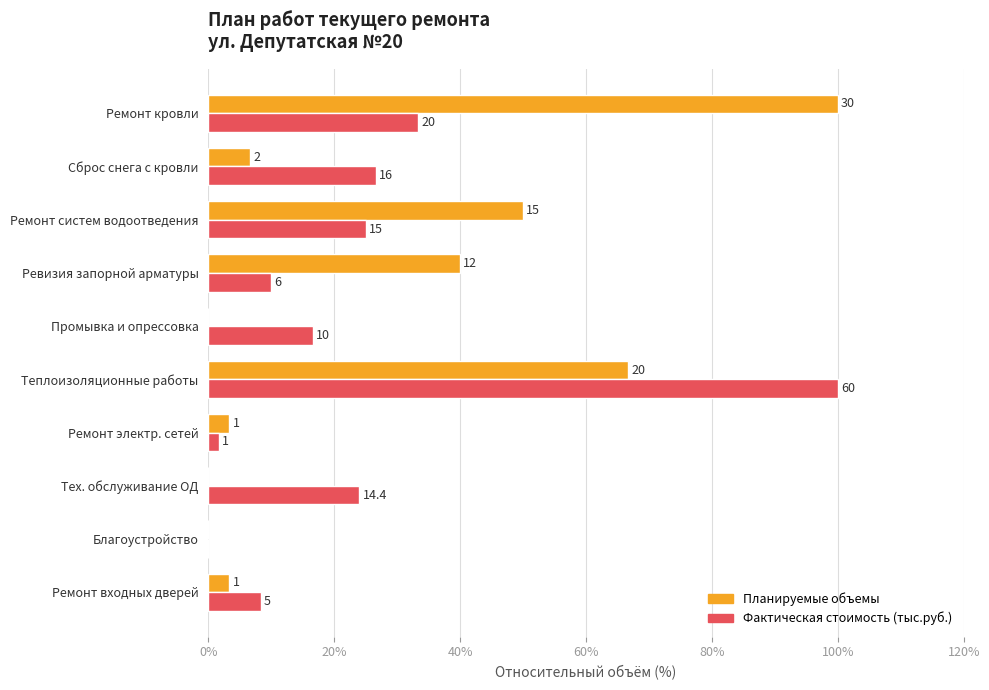

What is the label of the 7th bar from the right?

Ревизия запорной арматуры